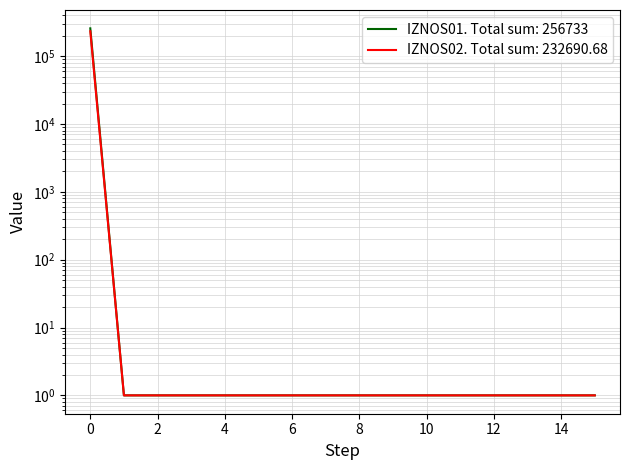

What is the sum of all IZNOS02 values?

232705.7